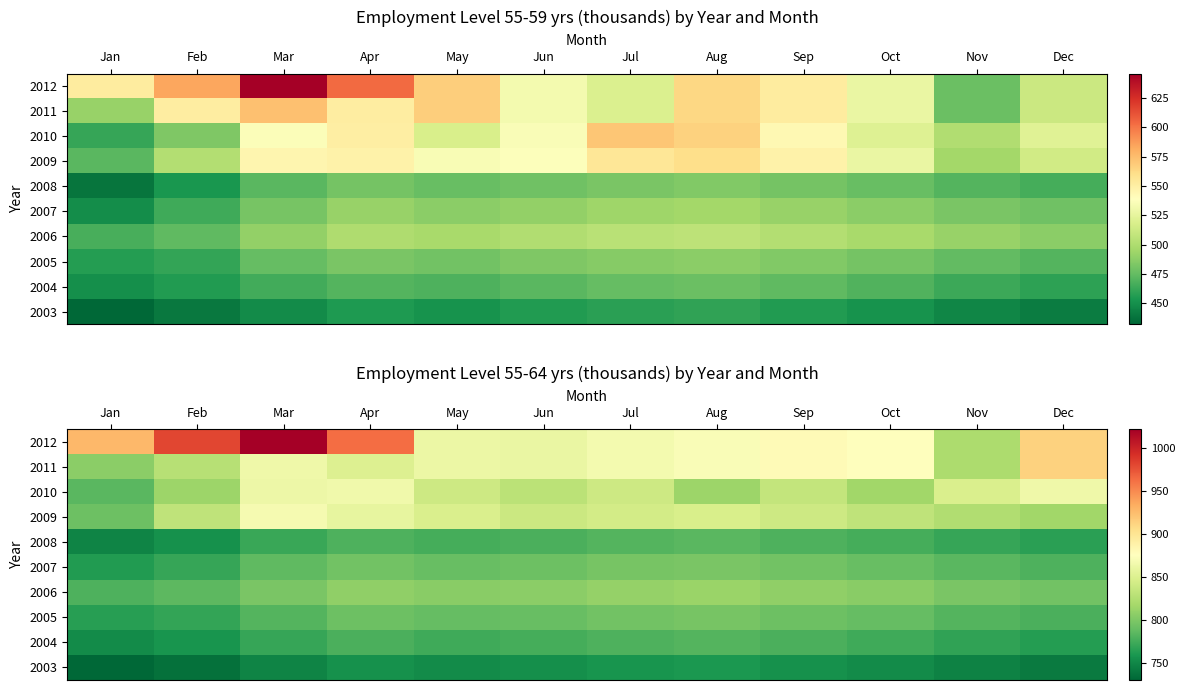

Is the value of 2012 at Feb greater than the value of 2010 at Jan?

Yes